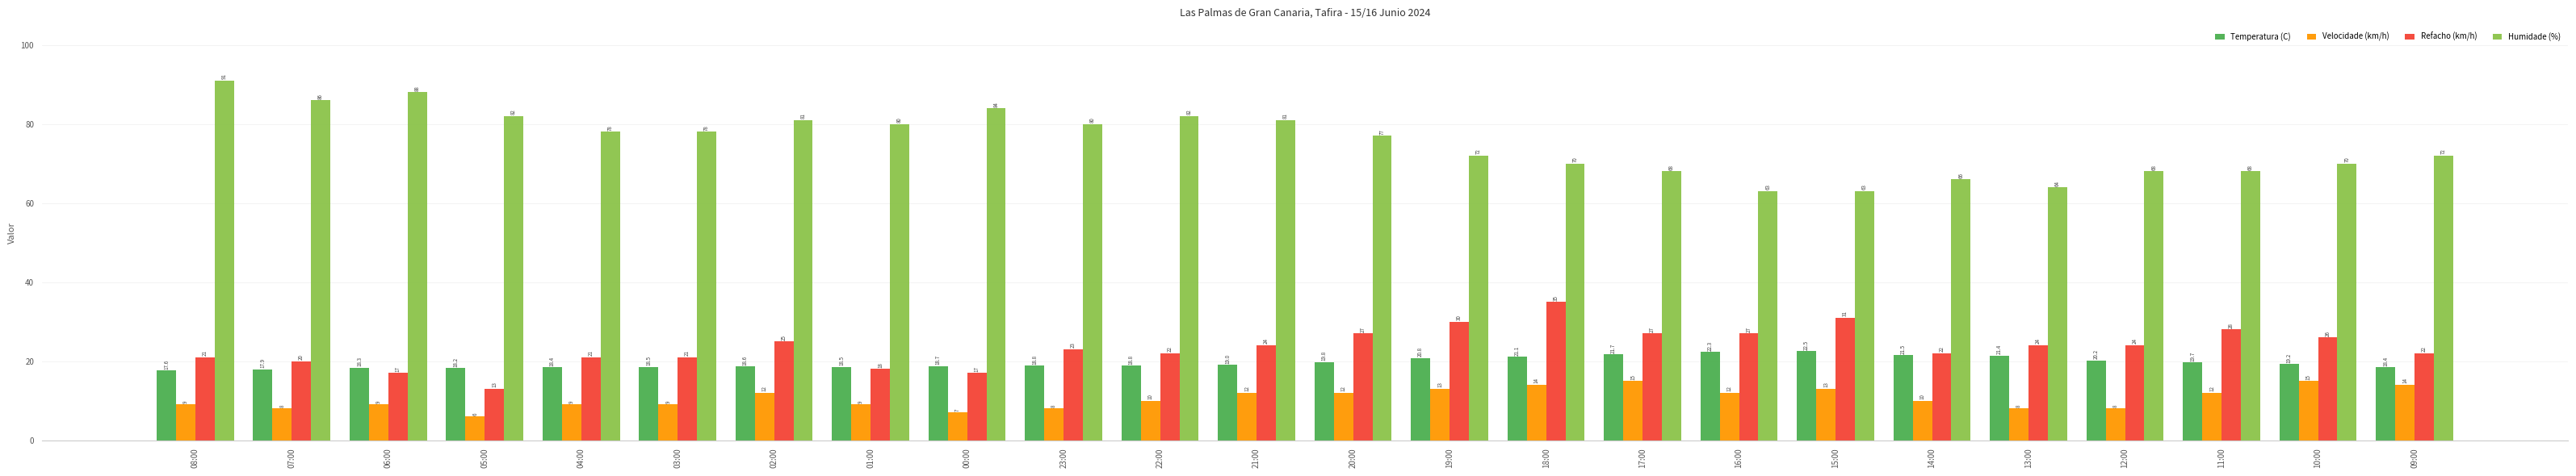

Where does the Velocidade (km/h) series first go above 10?

02:00